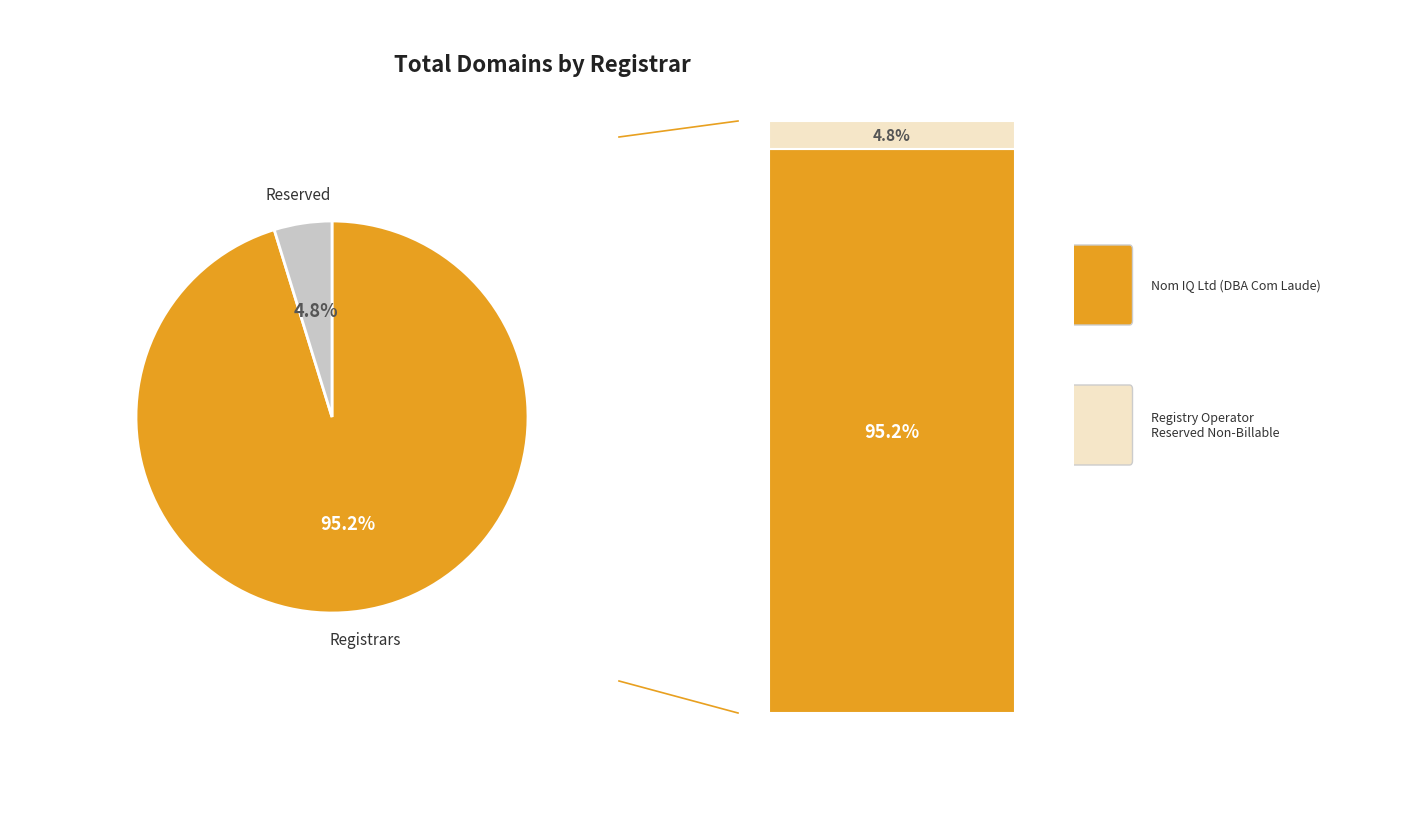

What percentage is NOT represented by Registry Operator Reserved Non-Billable?

95.2%